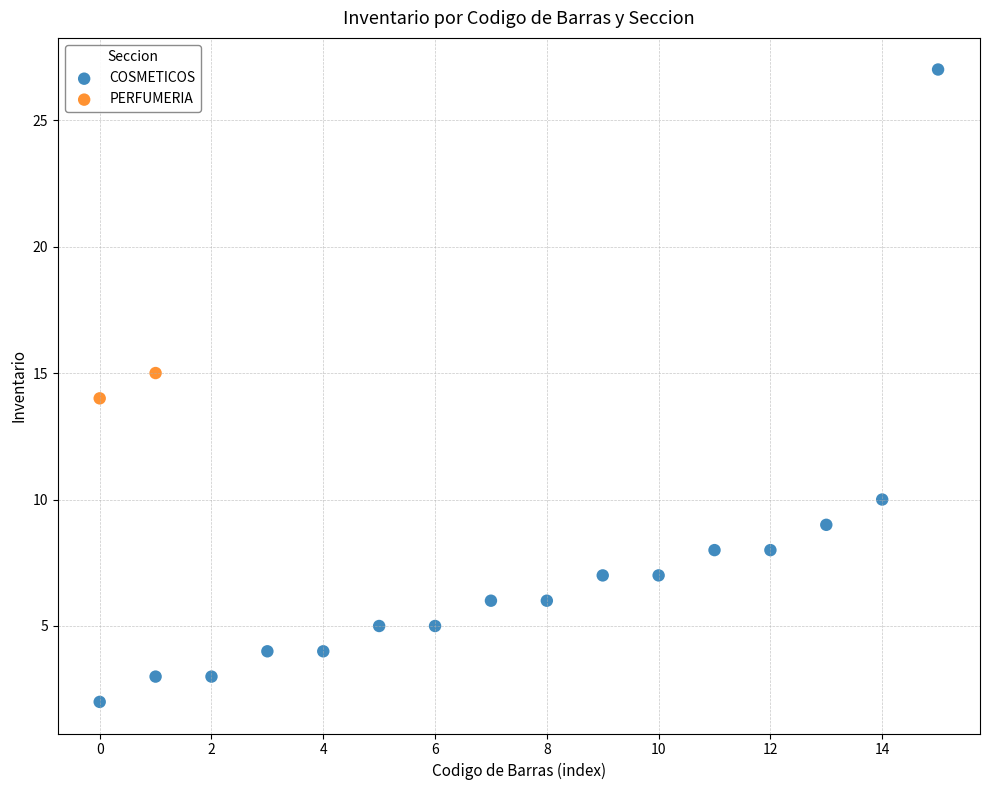

What are all the series names shown in the legend?

COSMETICOS, PERFUMERIA